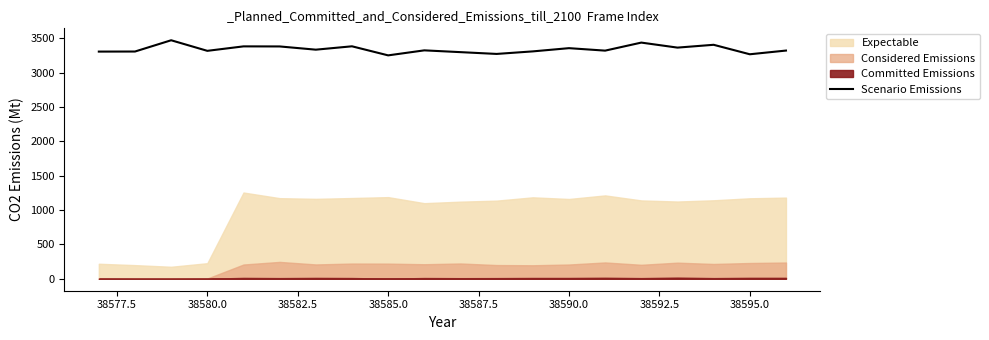

Reading left to right, list all the values displayed in this chart.

3308	3309	3473	3319	3384	3383	3336	3385	3253	3326	3300	3274	3311	3358	3322	3439	3366	3407	3269	3323